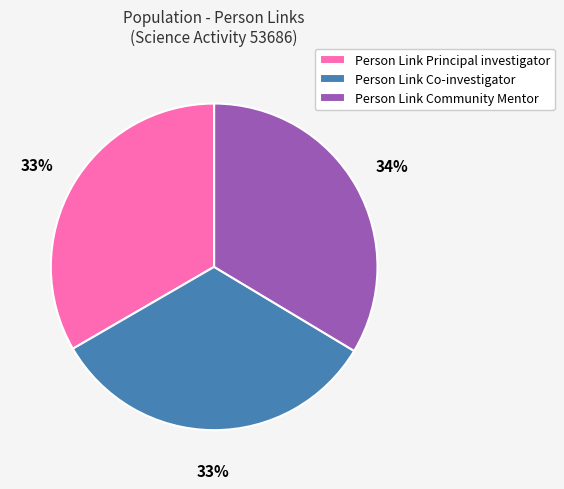

To the nearest percent, what is the average slice percentage?

33%